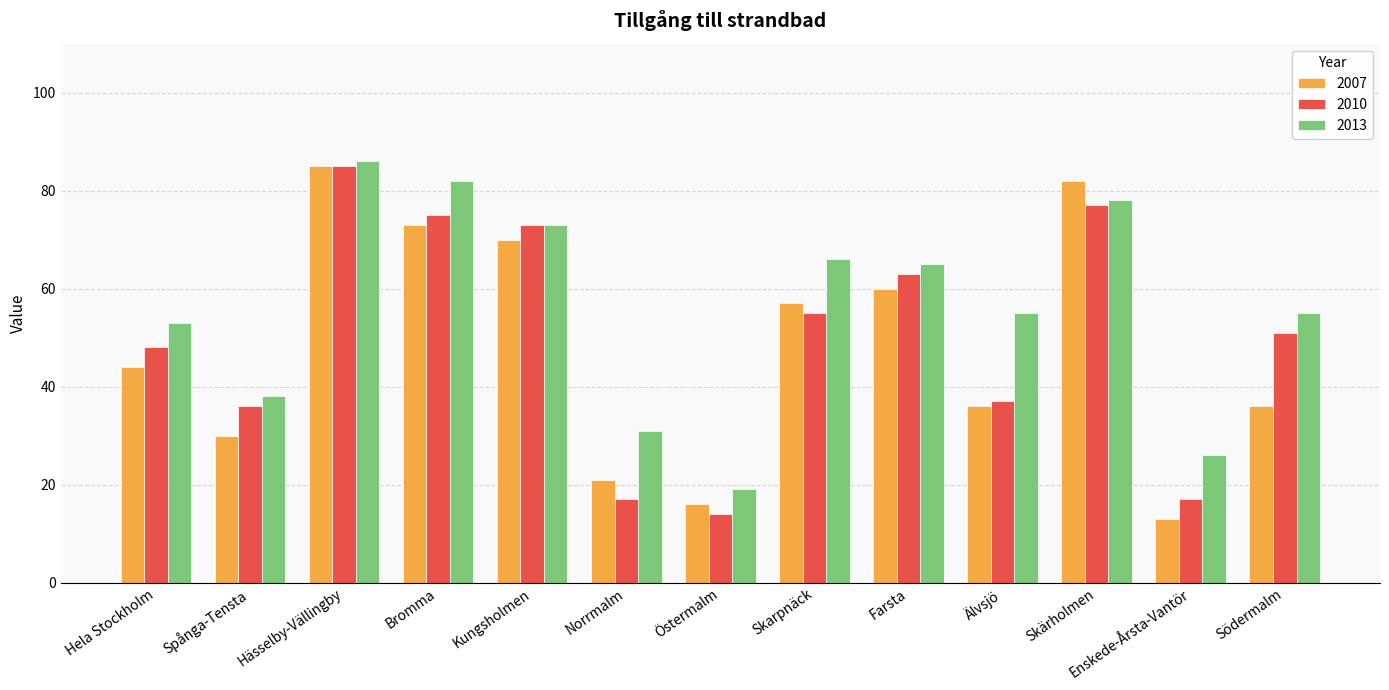

What is the average value of the 2007 series?

48